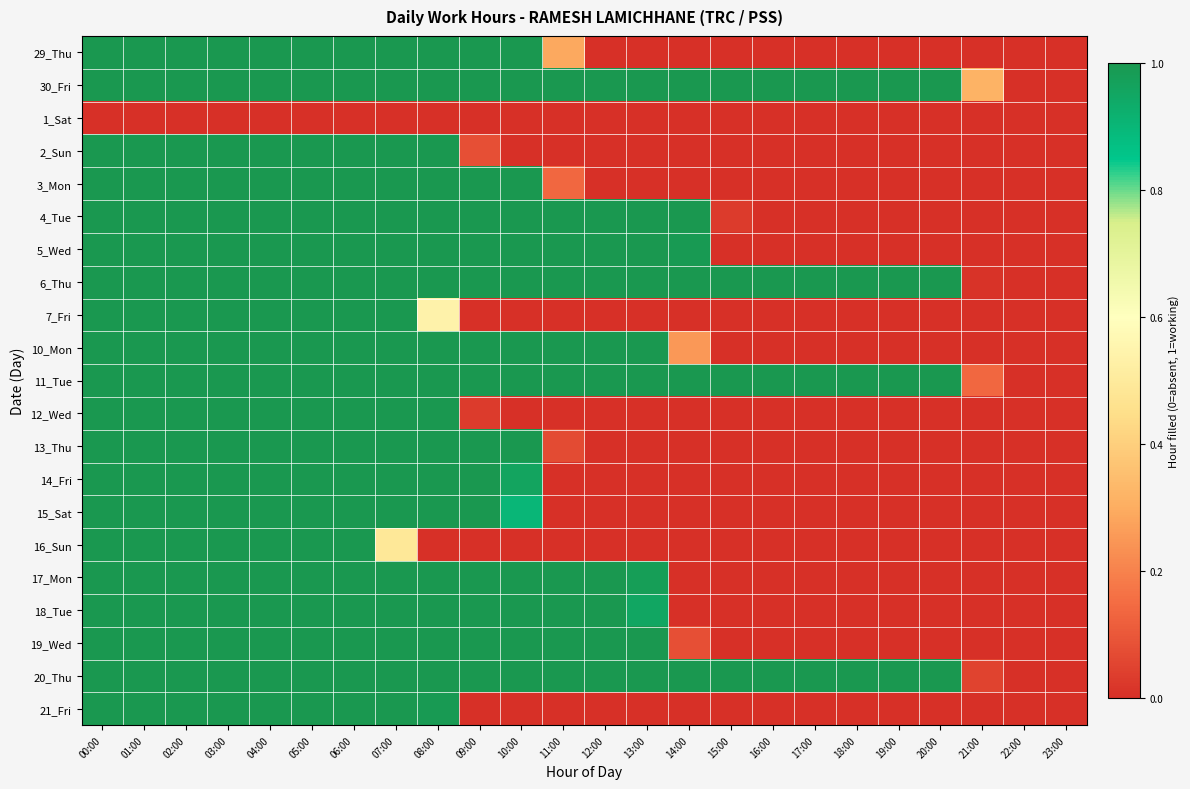

Reading left to right, transcribe all the data shown in this chart.

29_Thu: 00:00=1.0	01:00=1.0	02:00=1.0	03:00=1.0	04:00=1.0	05:00=1.0	06:00=1.0	07:00=1.0	08:00=1.0	09:00=1.0	10:00=1.0	11:00=0.3	12:00=0.0	13:00=0.0	14:00=0.0	15:00=0.0	16:00=0.0	17:00=0.0	18:00=0.0	19:00=0.0	20:00=0.0	21:00=0.0	22:00=0.0	23:00=0.0
30_Fri: 00:00=1.0	01:00=1.0	02:00=1.0	03:00=1.0	04:00=1.0	05:00=1.0	06:00=1.0	07:00=1.0	08:00=1.0	09:00=1.0	10:00=1.0	11:00=1.0	12:00=1.0	13:00=1.0	14:00=1.0	15:00=1.0	16:00=1.0	17:00=1.0	18:00=1.0	19:00=1.0	20:00=1.0	21:00=0.3	22:00=0.0	23:00=0.0
1_Sat: 00:00=0.0	01:00=0.0	02:00=0.0	03:00=0.0	04:00=0.0	05:00=0.0	06:00=0.0	07:00=0.0	08:00=0.0	09:00=0.0	10:00=0.0	11:00=0.0	12:00=0.0	13:00=0.0	14:00=0.0	15:00=0.0	16:00=0.0	17:00=0.0	18:00=0.0	19:00=0.0	20:00=0.0	21:00=0.0	22:00=0.0	23:00=0.0
2_Sun: 00:00=1.0	01:00=1.0	02:00=1.0	03:00=1.0	04:00=1.0	05:00=1.0	06:00=1.0	07:00=1.0	08:00=1.0	09:00=0.1	10:00=0.0	11:00=0.0	12:00=0.0	13:00=0.0	14:00=0.0	15:00=0.0	16:00=0.0	17:00=0.0	18:00=0.0	19:00=0.0	20:00=0.0	21:00=0.0	22:00=0.0	23:00=0.0
3_Mon: 00:00=1.0	01:00=1.0	02:00=1.0	03:00=1.0	04:00=1.0	05:00=1.0	06:00=1.0	07:00=1.0	08:00=1.0	09:00=1.0	10:00=1.0	11:00=0.1	12:00=0.0	13:00=0.0	14:00=0.0	15:00=0.0	16:00=0.0	17:00=0.0	18:00=0.0	19:00=0.0	20:00=0.0	21:00=0.0	22:00=0.0	23:00=0.0
4_Tue: 00:00=1.0	01:00=1.0	02:00=1.0	03:00=1.0	04:00=1.0	05:00=1.0	06:00=1.0	07:00=1.0	08:00=1.0	09:00=1.0	10:00=1.0	11:00=1.0	12:00=1.0	13:00=1.0	14:00=1.0	15:00=0.0	16:00=0.0	17:00=0.0	18:00=0.0	19:00=0.0	20:00=0.0	21:00=0.0	22:00=0.0	23:00=0.0
5_Wed: 00:00=1.0	01:00=1.0	02:00=1.0	03:00=1.0	04:00=1.0	05:00=1.0	06:00=1.0	07:00=1.0	08:00=1.0	09:00=1.0	10:00=1.0	11:00=1.0	12:00=1.0	13:00=1.0	14:00=1.0	15:00=0.0	16:00=0.0	17:00=0.0	18:00=0.0	19:00=0.0	20:00=0.0	21:00=0.0	22:00=0.0	23:00=0.0
6_Thu: 00:00=1.0	01:00=1.0	02:00=1.0	03:00=1.0	04:00=1.0	05:00=1.0	06:00=1.0	07:00=1.0	08:00=1.0	09:00=1.0	10:00=1.0	11:00=1.0	12:00=1.0	13:00=1.0	14:00=1.0	15:00=1.0	16:00=1.0	17:00=1.0	18:00=1.0	19:00=1.0	20:00=1.0	21:00=0.0	22:00=0.0	23:00=0.0
7_Fri: 00:00=1.0	01:00=1.0	02:00=1.0	03:00=1.0	04:00=1.0	05:00=1.0	06:00=1.0	07:00=1.0	08:00=0.5	09:00=0.0	10:00=0.0	11:00=0.0	12:00=0.0	13:00=0.0	14:00=0.0	15:00=0.0	16:00=0.0	17:00=0.0	18:00=0.0	19:00=0.0	20:00=0.0	21:00=0.0	22:00=0.0	23:00=0.0
10_Mon: 00:00=1.0	01:00=1.0	02:00=1.0	03:00=1.0	04:00=1.0	05:00=1.0	06:00=1.0	07:00=1.0	08:00=1.0	09:00=1.0	10:00=1.0	11:00=1.0	12:00=1.0	13:00=1.0	14:00=0.2	15:00=0.0	16:00=0.0	17:00=0.0	18:00=0.0	19:00=0.0	20:00=0.0	21:00=0.0	22:00=0.0	23:00=0.0
11_Tue: 00:00=1.0	01:00=1.0	02:00=1.0	03:00=1.0	04:00=1.0	05:00=1.0	06:00=1.0	07:00=1.0	08:00=1.0	09:00=1.0	10:00=1.0	11:00=1.0	12:00=1.0	13:00=1.0	14:00=1.0	15:00=1.0	16:00=1.0	17:00=1.0	18:00=1.0	19:00=1.0	20:00=1.0	21:00=0.1	22:00=0.0	23:00=0.0
12_Wed: 00:00=1.0	01:00=1.0	02:00=1.0	03:00=1.0	04:00=1.0	05:00=1.0	06:00=1.0	07:00=1.0	08:00=1.0	09:00=0.0	10:00=0.0	11:00=0.0	12:00=0.0	13:00=0.0	14:00=0.0	15:00=0.0	16:00=0.0	17:00=0.0	18:00=0.0	19:00=0.0	20:00=0.0	21:00=0.0	22:00=0.0	23:00=0.0
13_Thu: 00:00=1.0	01:00=1.0	02:00=1.0	03:00=1.0	04:00=1.0	05:00=1.0	06:00=1.0	07:00=1.0	08:00=1.0	09:00=1.0	10:00=1.0	11:00=0.1	12:00=0.0	13:00=0.0	14:00=0.0	15:00=0.0	16:00=0.0	17:00=0.0	18:00=0.0	19:00=0.0	20:00=0.0	21:00=0.0	22:00=0.0	23:00=0.0
14_Fri: 00:00=1.0	01:00=1.0	02:00=1.0	03:00=1.0	04:00=1.0	05:00=1.0	06:00=1.0	07:00=1.0	08:00=1.0	09:00=1.0	10:00=1.0	11:00=0.0	12:00=0.0	13:00=0.0	14:00=0.0	15:00=0.0	16:00=0.0	17:00=0.0	18:00=0.0	19:00=0.0	20:00=0.0	21:00=0.0	22:00=0.0	23:00=0.0
15_Sat: 00:00=1.0	01:00=1.0	02:00=1.0	03:00=1.0	04:00=1.0	05:00=1.0	06:00=1.0	07:00=1.0	08:00=1.0	09:00=1.0	10:00=0.9	11:00=0.0	12:00=0.0	13:00=0.0	14:00=0.0	15:00=0.0	16:00=0.0	17:00=0.0	18:00=0.0	19:00=0.0	20:00=0.0	21:00=0.0	22:00=0.0	23:00=0.0
16_Sun: 00:00=1.0	01:00=1.0	02:00=1.0	03:00=1.0	04:00=1.0	05:00=1.0	06:00=1.0	07:00=0.5	08:00=0.0	09:00=0.0	10:00=0.0	11:00=0.0	12:00=0.0	13:00=0.0	14:00=0.0	15:00=0.0	16:00=0.0	17:00=0.0	18:00=0.0	19:00=0.0	20:00=0.0	21:00=0.0	22:00=0.0	23:00=0.0
17_Mon: 00:00=1.0	01:00=1.0	02:00=1.0	03:00=1.0	04:00=1.0	05:00=1.0	06:00=1.0	07:00=1.0	08:00=1.0	09:00=1.0	10:00=1.0	11:00=1.0	12:00=1.0	13:00=1.0	14:00=0.0	15:00=0.0	16:00=0.0	17:00=0.0	18:00=0.0	19:00=0.0	20:00=0.0	21:00=0.0	22:00=0.0	23:00=0.0
18_Tue: 00:00=1.0	01:00=1.0	02:00=1.0	03:00=1.0	04:00=1.0	05:00=1.0	06:00=1.0	07:00=1.0	08:00=1.0	09:00=1.0	10:00=1.0	11:00=1.0	12:00=1.0	13:00=0.9	14:00=0.0	15:00=0.0	16:00=0.0	17:00=0.0	18:00=0.0	19:00=0.0	20:00=0.0	21:00=0.0	22:00=0.0	23:00=0.0
19_Wed: 00:00=1.0	01:00=1.0	02:00=1.0	03:00=1.0	04:00=1.0	05:00=1.0	06:00=1.0	07:00=1.0	08:00=1.0	09:00=1.0	10:00=1.0	11:00=1.0	12:00=1.0	13:00=1.0	14:00=0.1	15:00=0.0	16:00=0.0	17:00=0.0	18:00=0.0	19:00=0.0	20:00=0.0	21:00=0.0	22:00=0.0	23:00=0.0
20_Thu: 00:00=1.0	01:00=1.0	02:00=1.0	03:00=1.0	04:00=1.0	05:00=1.0	06:00=1.0	07:00=1.0	08:00=1.0	09:00=1.0	10:00=1.0	11:00=1.0	12:00=1.0	13:00=1.0	14:00=1.0	15:00=1.0	16:00=1.0	17:00=1.0	18:00=1.0	19:00=1.0	20:00=1.0	21:00=0.1	22:00=0.0	23:00=0.0
21_Fri: 00:00=1.0	01:00=1.0	02:00=1.0	03:00=1.0	04:00=1.0	05:00=1.0	06:00=1.0	07:00=1.0	08:00=1.0	09:00=0.0	10:00=0.0	11:00=0.0	12:00=0.0	13:00=0.0	14:00=0.0	15:00=0.0	16:00=0.0	17:00=0.0	18:00=0.0	19:00=0.0	20:00=0.0	21:00=0.0	22:00=0.0	23:00=0.0